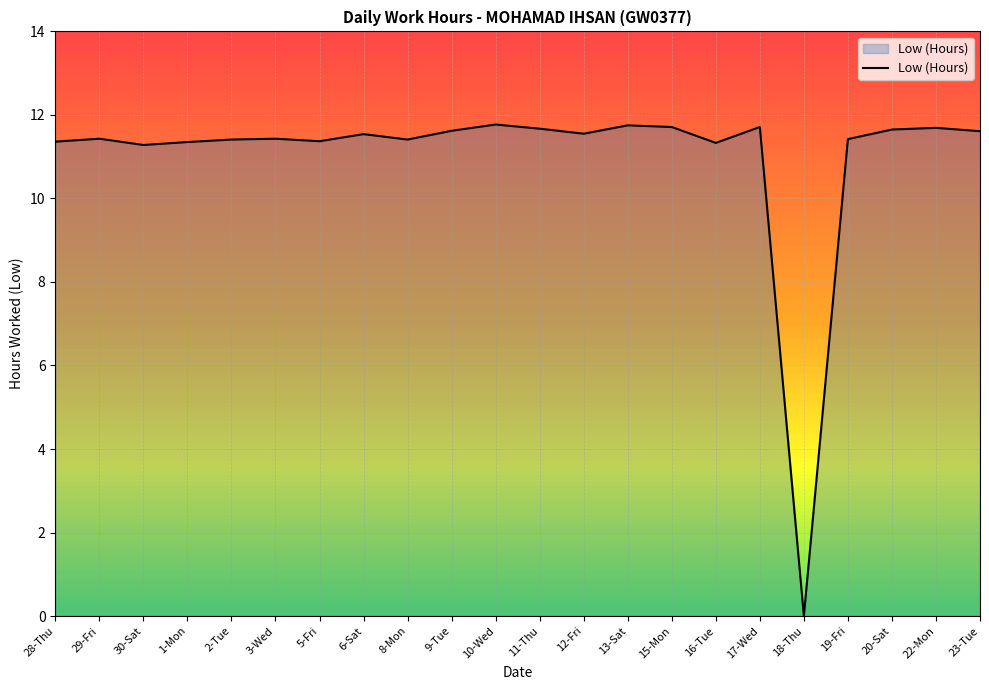

Which category has the lowest value across all series?

18-Thu